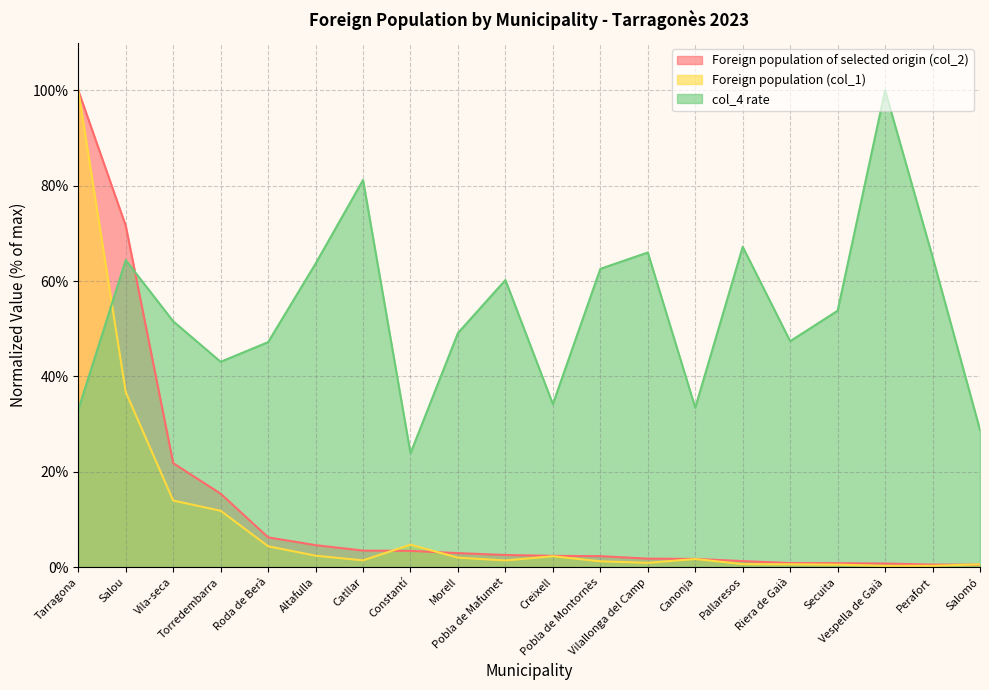

Reading right to left, extract all data points from this chart.

Foreign population of selected origin (col_2): Salomó=0.5	Perafort=0.5	Vespella de Gaià=0.7	Secuita=0.8	Riera de Gaià=0.8	Pallaresos=1.2	Canonja=1.7	Vilallonga del Camp=1.8	Pobla de Montornès=2.3	Creixell=2.3	Pobla de Mafumet=2.5	Morell=2.9	Constantí=3.4	Catllar=3.4	Altafulla=4.6	Roda de Berà=6.2	Torredembarra=15.4	Vila-seca=21.8	Salou=71.6	Tarragona=100.0
Foreign population (col_1): Salomó=0.6	Perafort=0.3	Vespella de Gaià=0.2	Secuita=0.5	Riera de Gaià=0.6	Pallaresos=0.6	Canonja=1.7	Vilallonga del Camp=0.9	Pobla de Montornès=1.2	Creixell=2.3	Pobla de Mafumet=1.4	Morell=2.0	Constantí=4.7	Catllar=1.4	Altafulla=2.4	Roda de Berà=4.4	Torredembarra=11.8	Vila-seca=13.9	Salou=36.7	Tarragona=100.0
col_4 rate: Salomó=28.8	Perafort=65.1	Vespella de Gaià=100.0	Secuita=53.8	Riera de Gaià=47.4	Pallaresos=67.2	Canonja=33.4	Vilallonga del Camp=66.0	Pobla de Montornès=62.6	Creixell=34.2	Pobla de Mafumet=60.2	Morell=49.1	Constantí=23.9	Catllar=81.2	Altafulla=63.7	Roda de Berà=47.2	Torredembarra=43.1	Vila-seca=51.6	Salou=64.4	Tarragona=33.0